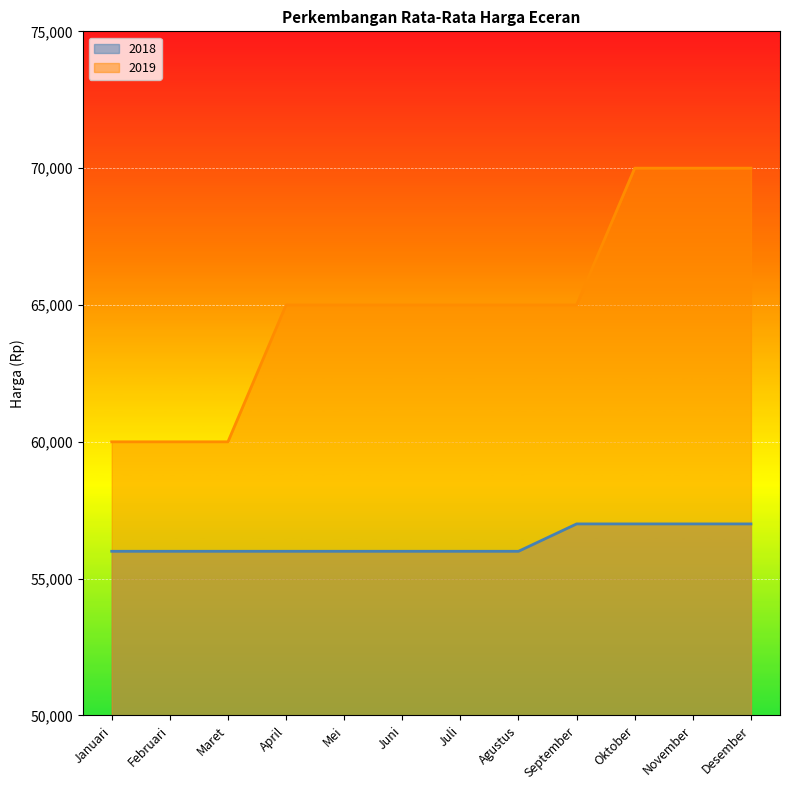

What is the difference between the maximum and minimum values in the 2019 series?

10000